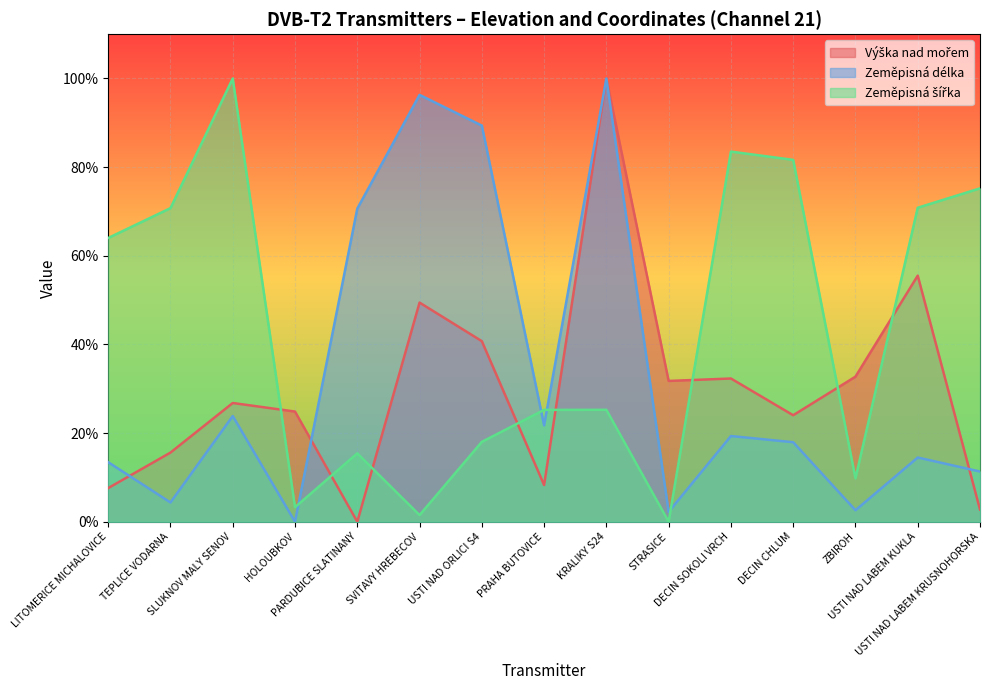

True or false: Výška nad mořem and Zeměpisná délka cross at least once.

True